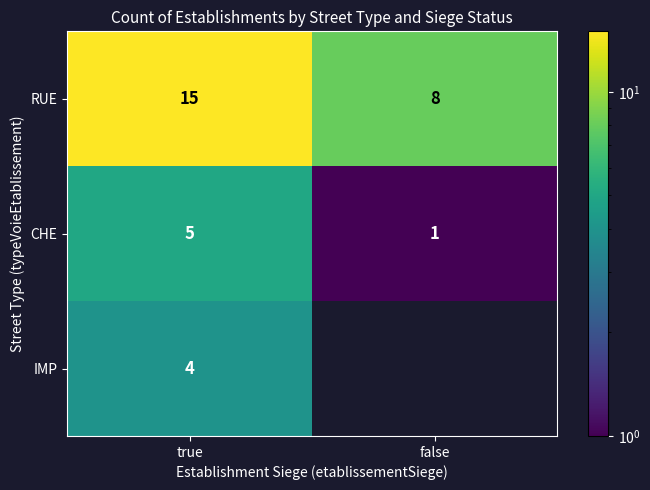

The CHE series shows 1 at false. True or false?

True